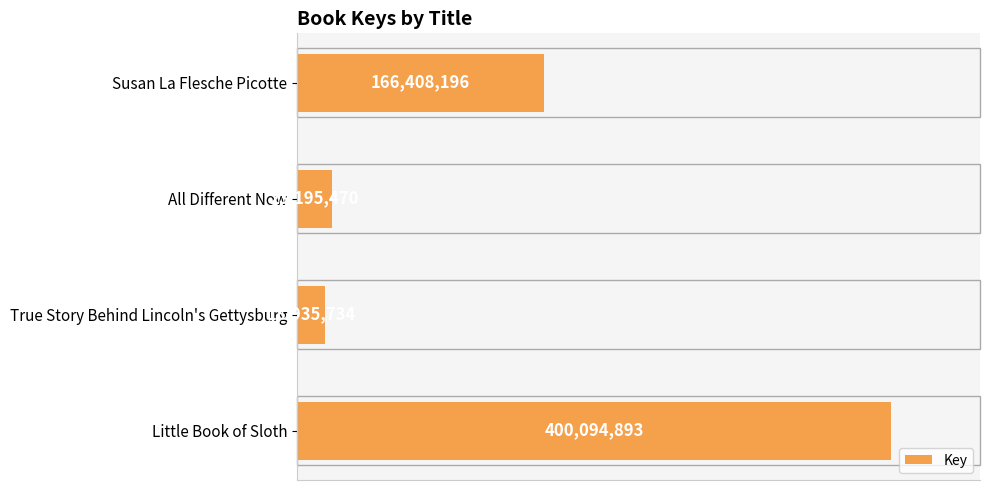

At which category does the chart reach its minimum across all series?

True Story Behind Lincoln's Gettysburg